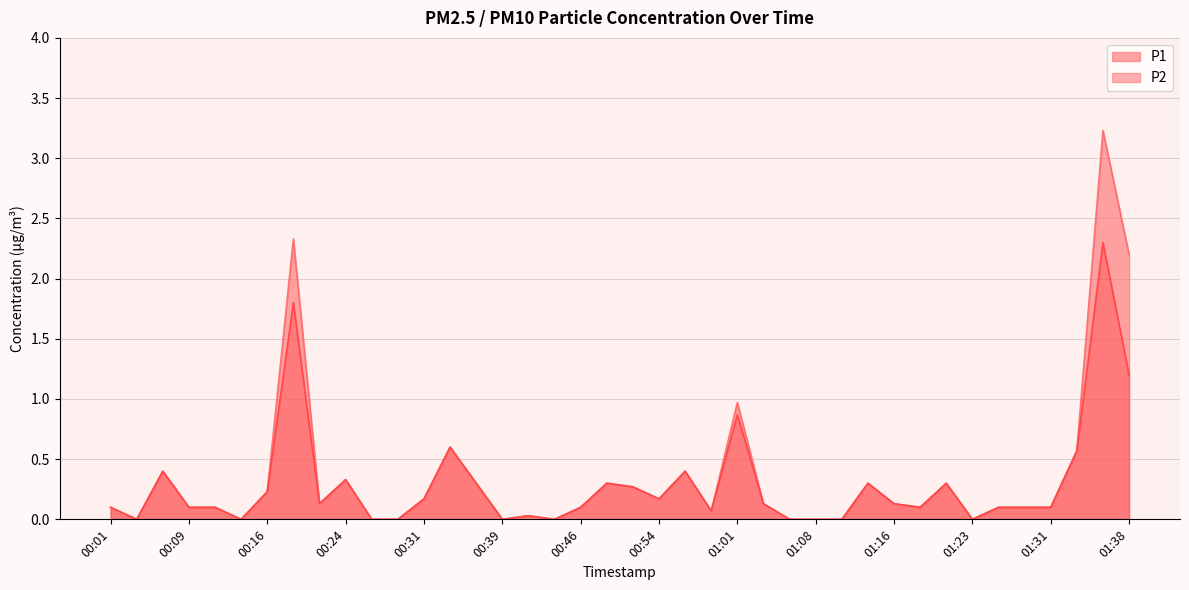

What is the average value of the P2 series?

0.3